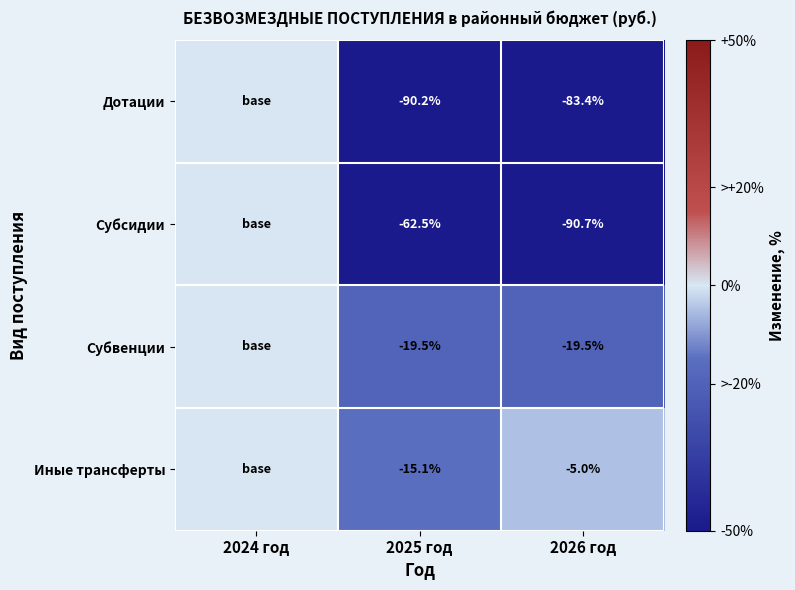

At which category is the sum across all series the highest?

2024 год